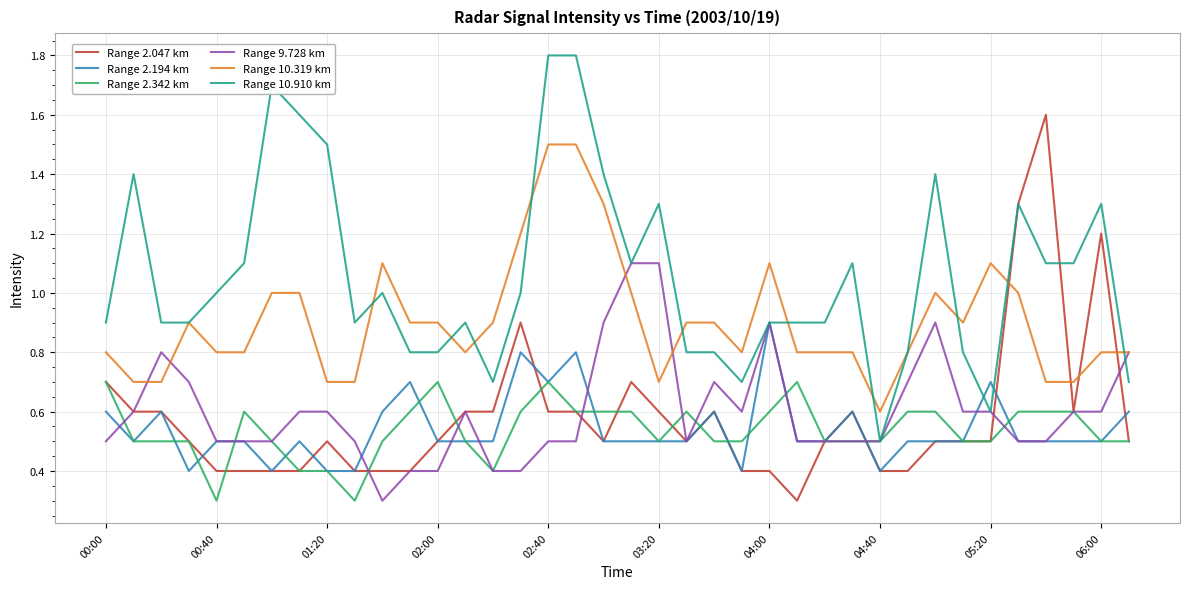

Which series has the largest total across all categories?

Range 10.910 km